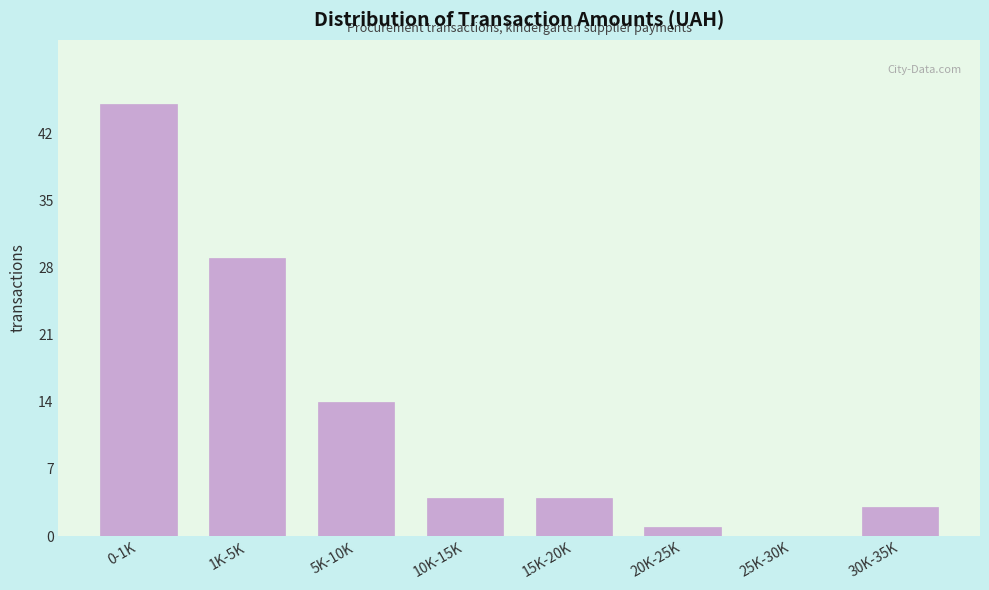

Reading right to left, list all the values displayed in this chart.

30K-35K=3	25K-30K=0	20K-25K=1	15K-20K=4	10K-15K=4	5K-10K=14	1K-5K=29	0-1K=45